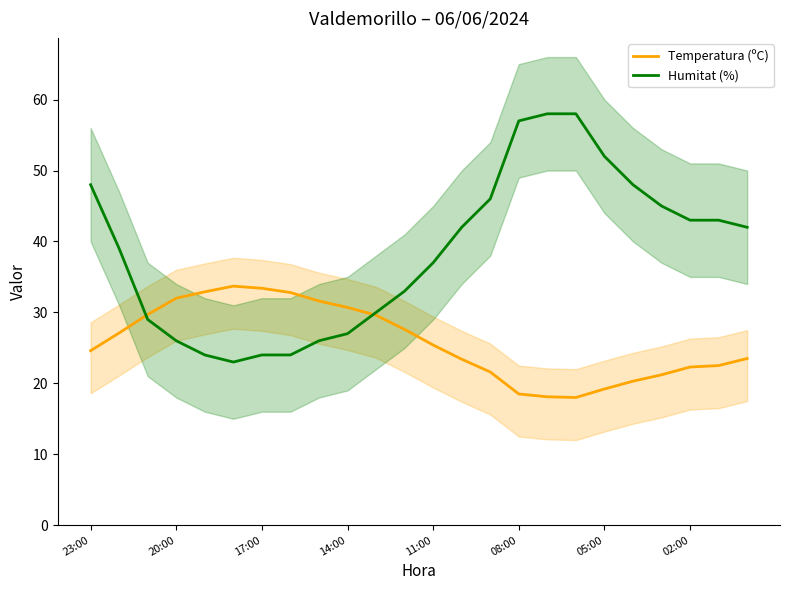

What position from the left is 22?

23